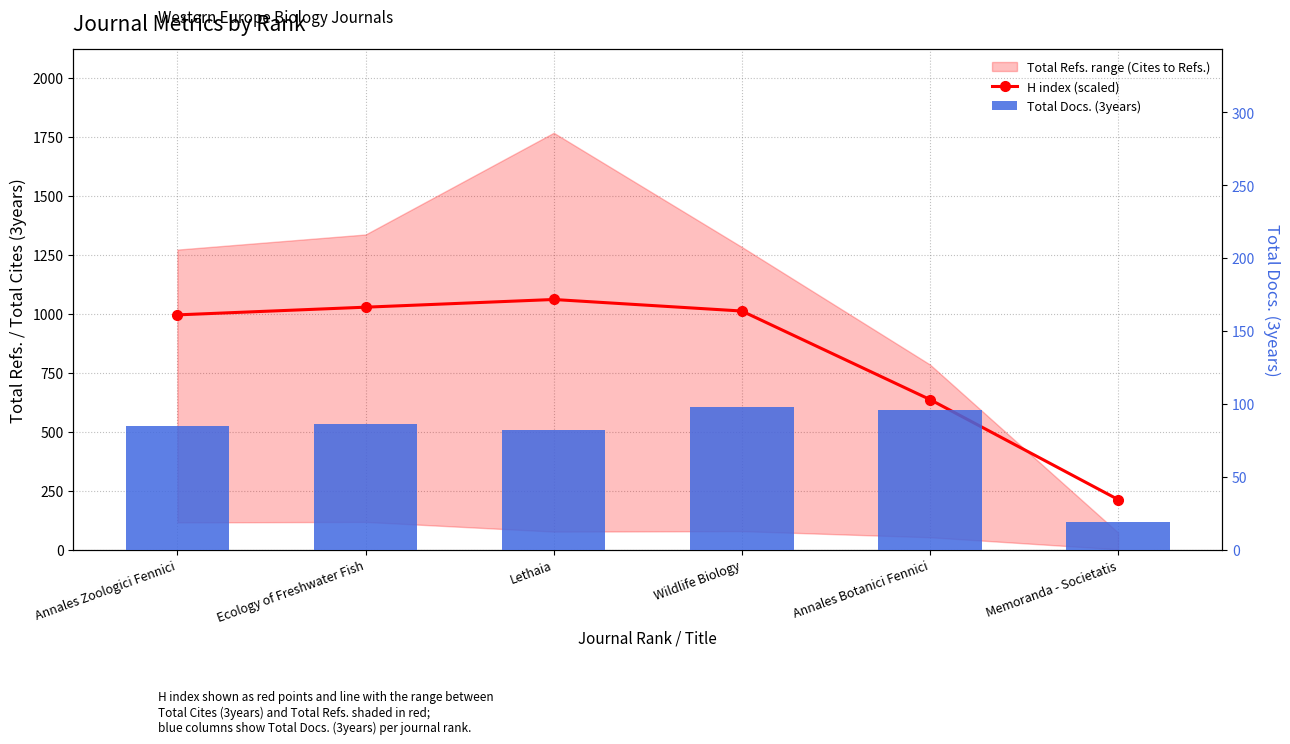

Which series has the widest spread of values?

H index (scaled)